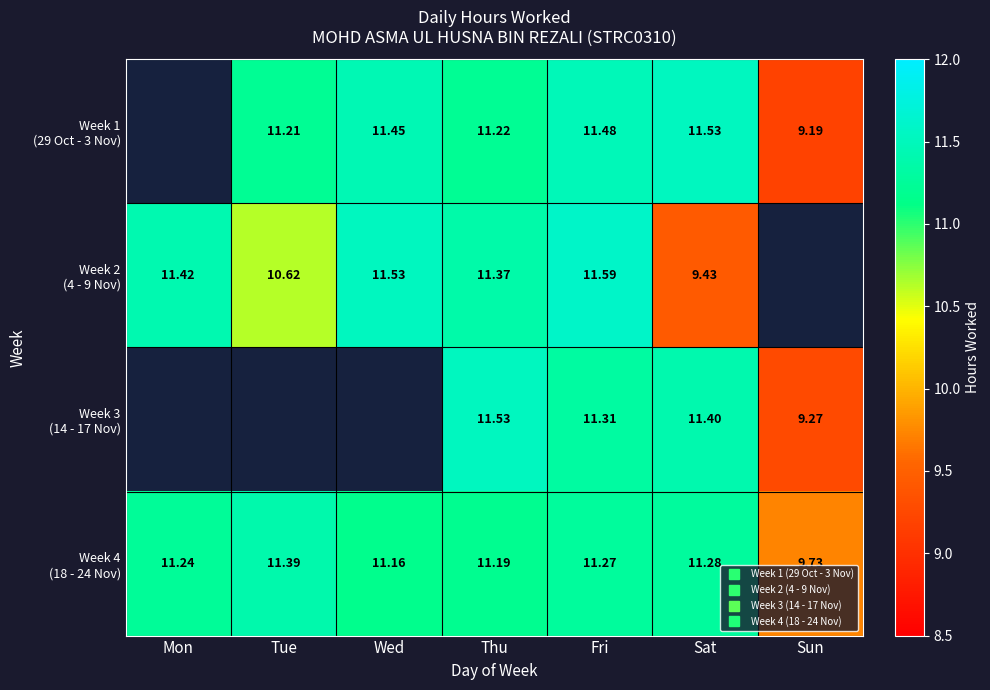

Between Wed and Sat, which series saw the biggest shift?

Week 2 (4 - 9 Nov)